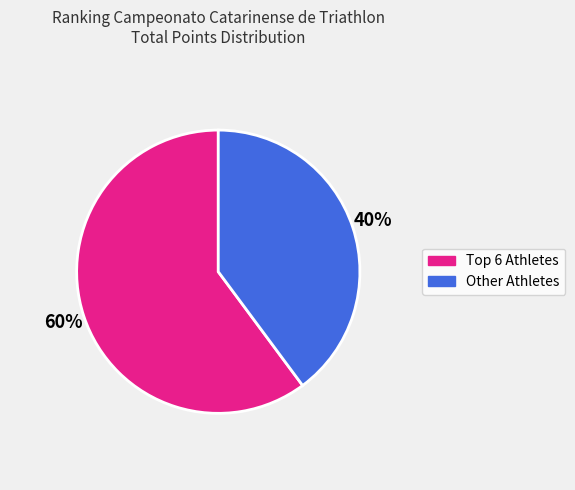

To the nearest percent, what is the average slice percentage?

50%